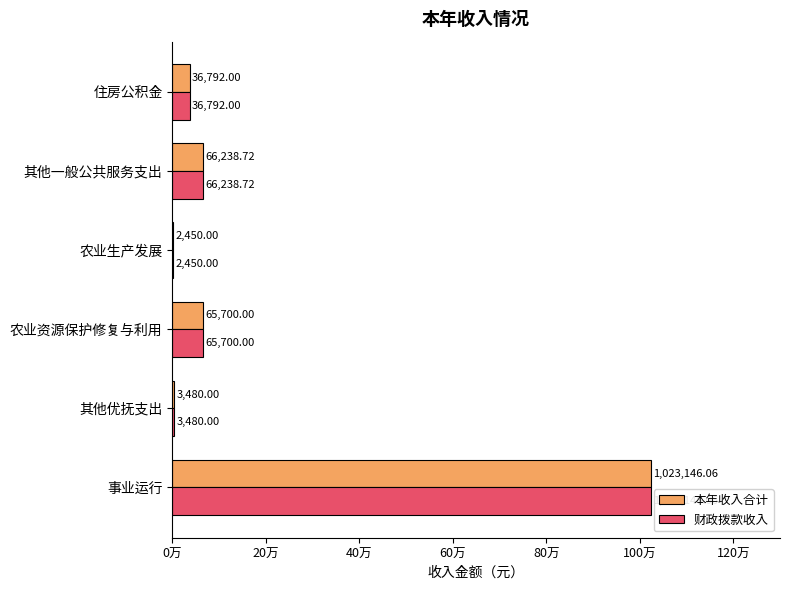

What are all the series names shown in the legend?

本年收入合计, 财政拨款收入